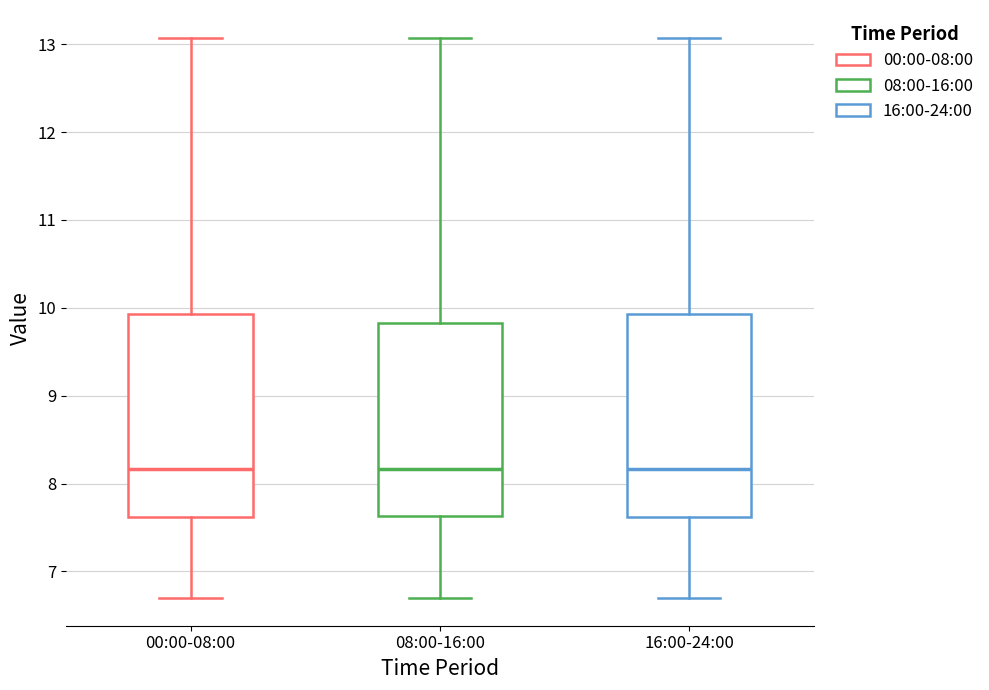

Reading left to right, read every box against the y-axis: the position of its median line, the range the box covers, and the ends of its whiskers. The values are not printed on the chart, so give them approximately, as read against the axis.

00:00-08:00: median 8.2, box 7.6 to 9.9, whiskers 6.7 to 13.1
08:00-16:00: median 8.2, box 7.6 to 9.8, whiskers 6.7 to 13.1
16:00-24:00: median 8.2, box 7.6 to 9.9, whiskers 6.7 to 13.1